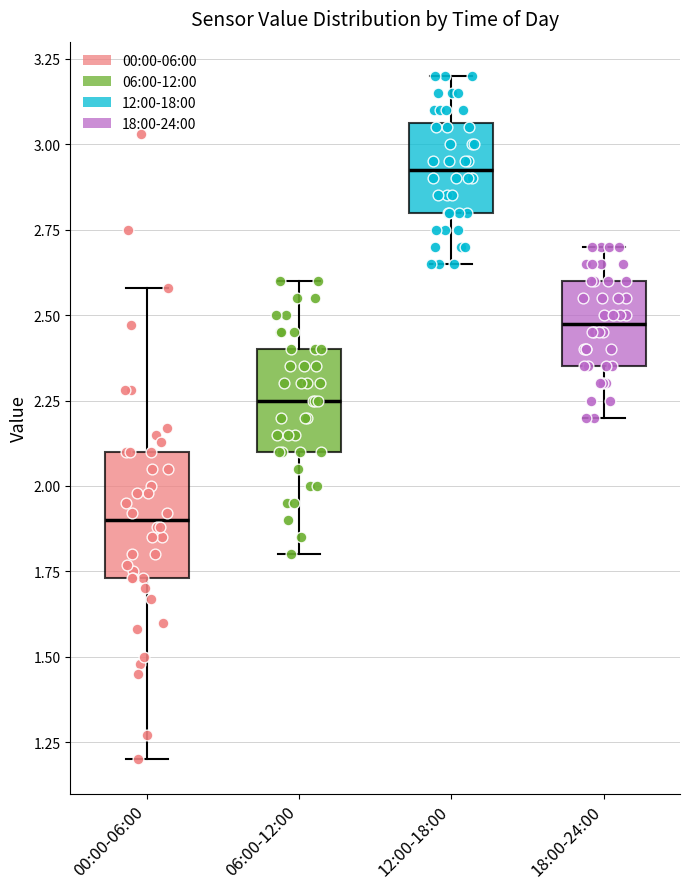

Reading left to right, read every box against the y-axis: the position of its median line, the range the box covers, and the ends of its whiskers. The values are not printed on the chart, so give them approximately, as read against the axis.

00:00-06:00: median 1.90, box 1.75 to 2.10, whiskers 1.20 to 2.60
06:00-12:00: median 2.25, box 2.10 to 2.40, whiskers 1.80 to 2.60
12:00-18:00: median 2.95, box 2.80 to 3.05, whiskers 2.65 to 3.20
18:00-24:00: median 2.50, box 2.35 to 2.60, whiskers 2.20 to 2.70